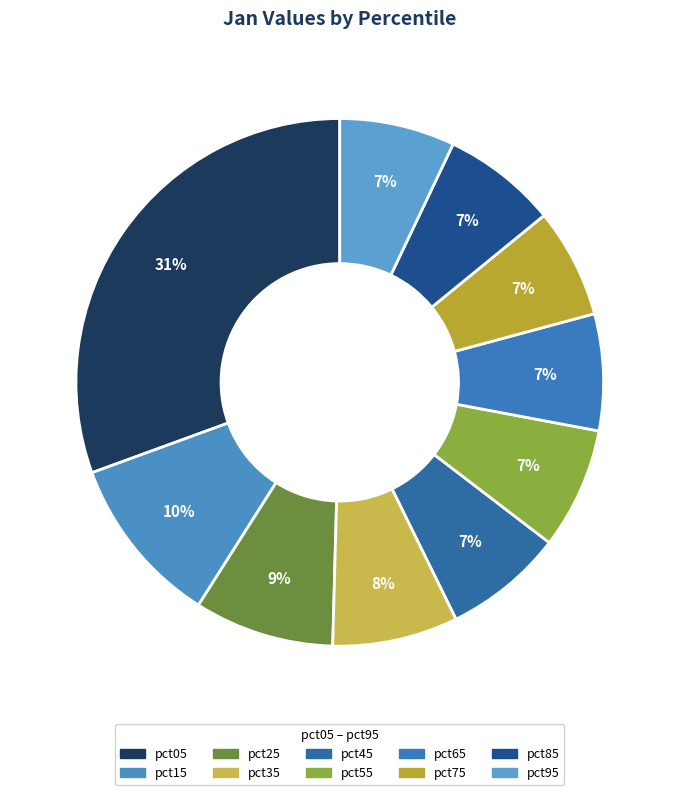

Is it true that pct75 is 7% of the pie?

True